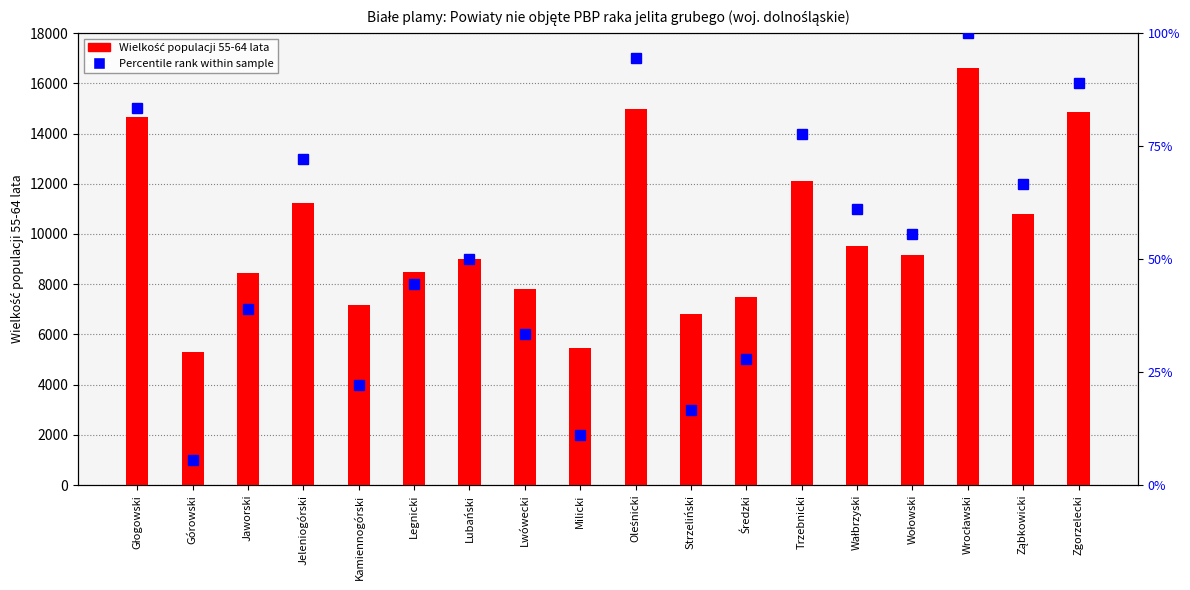

Reading left to right, what are all the values shown in this chart?

Wielkość populacji 55-64 lata: 14658.0	5307.0	8450.0	11215.0	7166.0	8470.0	8993.0	7802.0	5468.0	14991.0	6805.0	7470.0	12123.0	9519.0	9155.0	16603.0	10801.0	14862.0
Percentile rank within sample: 83.3	5.6	38.9	72.2	22.2	44.4	50.0	33.3	11.1	94.4	16.7	27.8	77.8	61.1	55.6	100.0	66.7	88.9